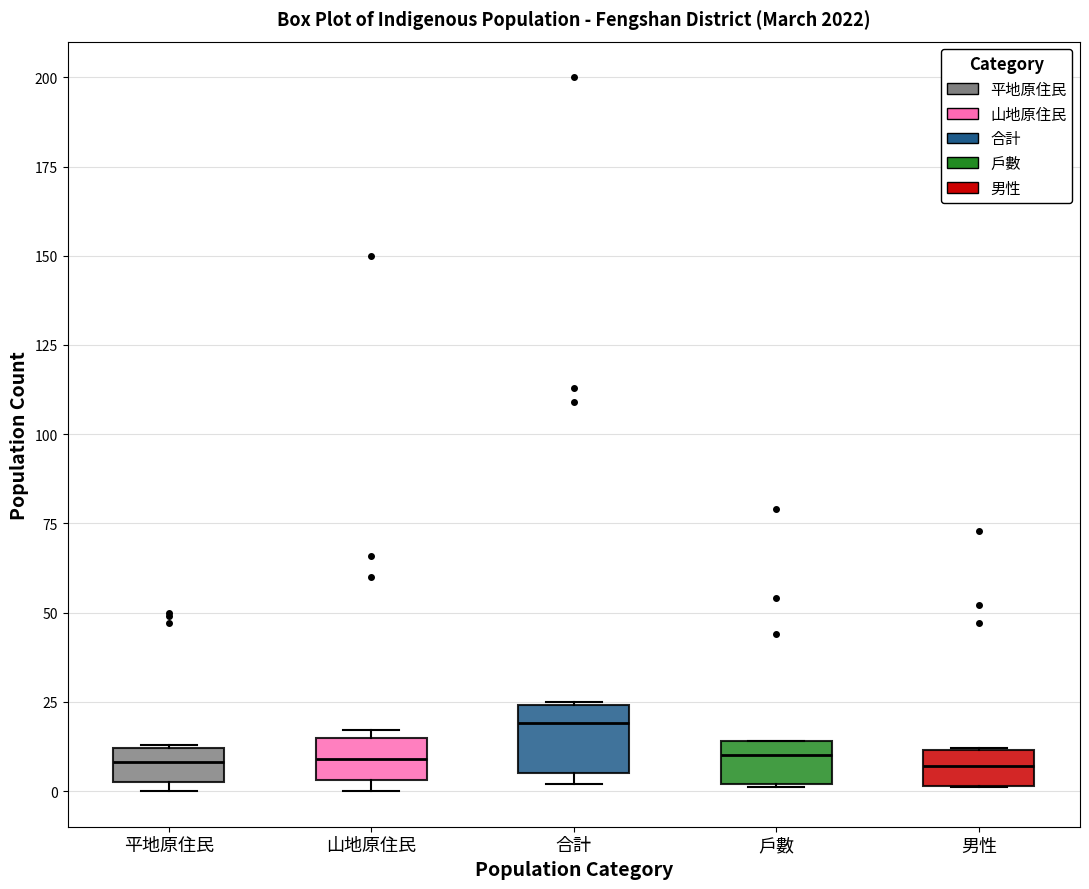

Comparing the boxes themselves (not the whiskers), which one is the tallest?

合計